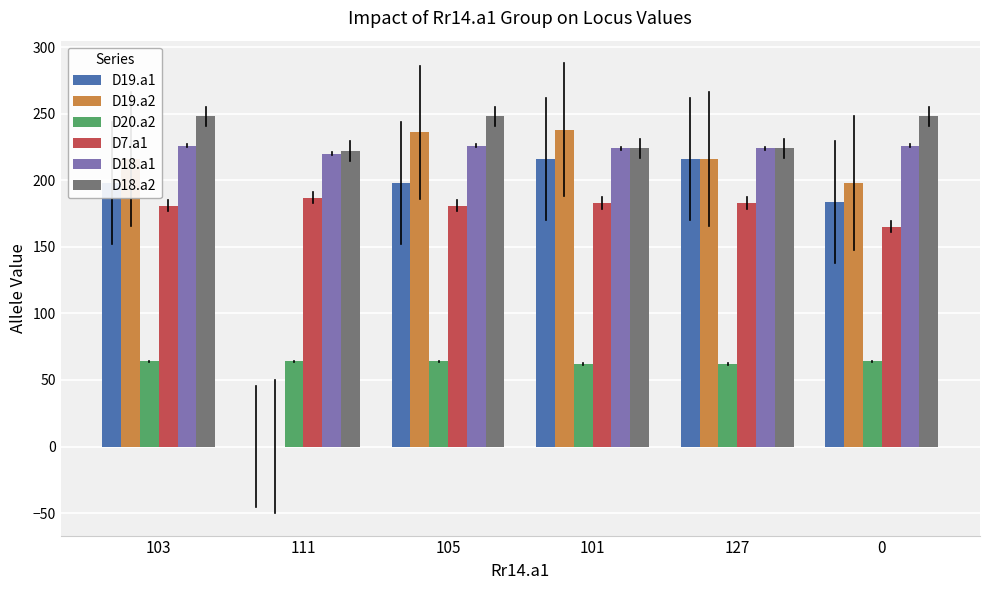

The D19.a1 series shows 355 at 105. True or false?

False